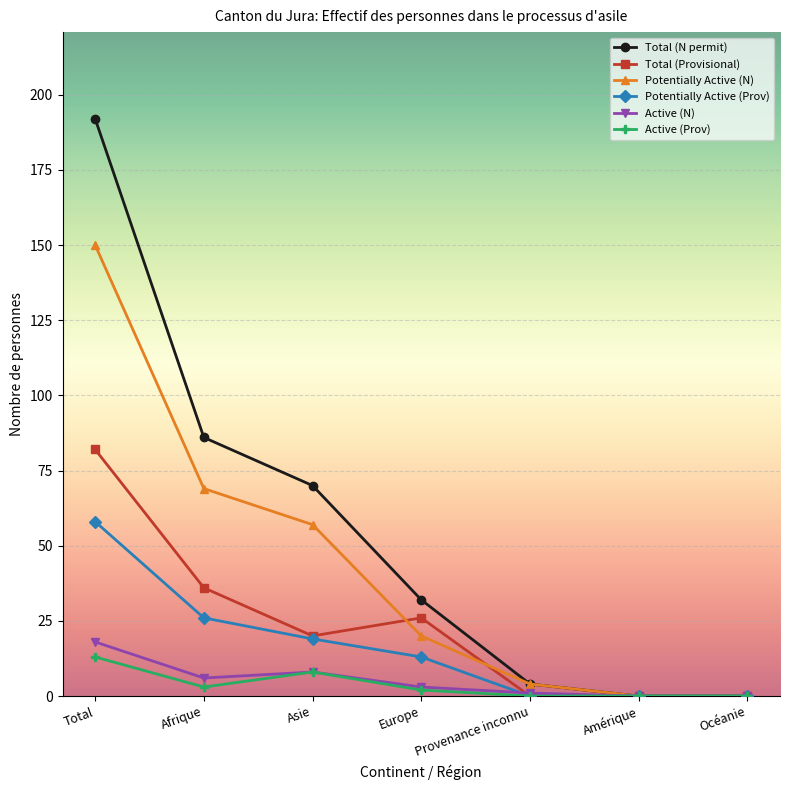

Reading left to right, transcribe all the data shown in this chart.

Total (N permit): 192	86	70	32	4	0	0
Total (Provisional): 82	36	20	26	0	0	0
Potentially Active (N): 150	69	57	20	4	0	0
Potentially Active (Prov): 58	26	19	13	0	0	0
Active (N): 18	6	8	3	1	0	0
Active (Prov): 13	3	8	2	0	0	0